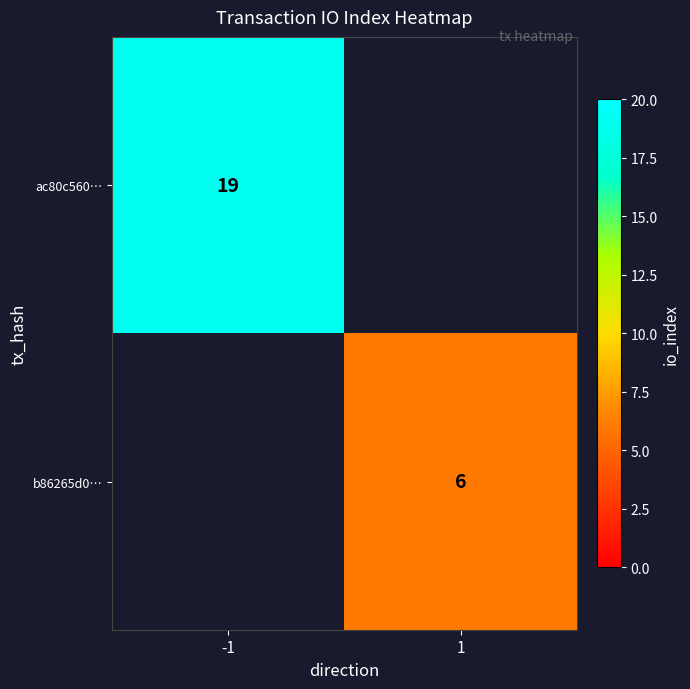

The ac80c560… series shows 19 at -1. True or false?

True